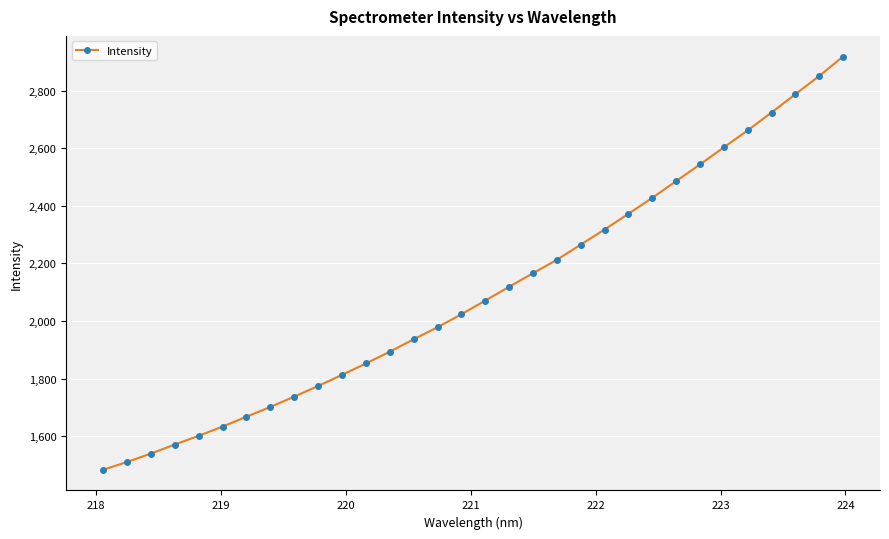

What is the value of the 19th point from the left?

2166.0